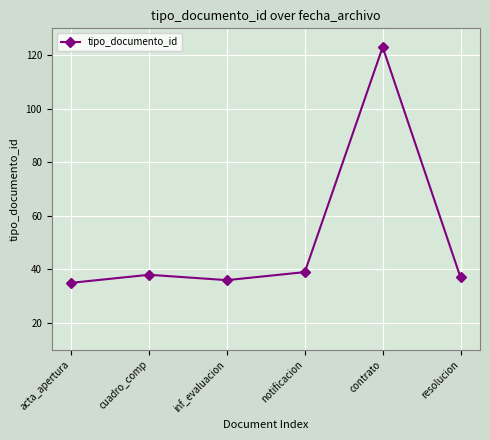

Reading left to right, what are all the values shown in this chart?

35	38	36	39	123	37